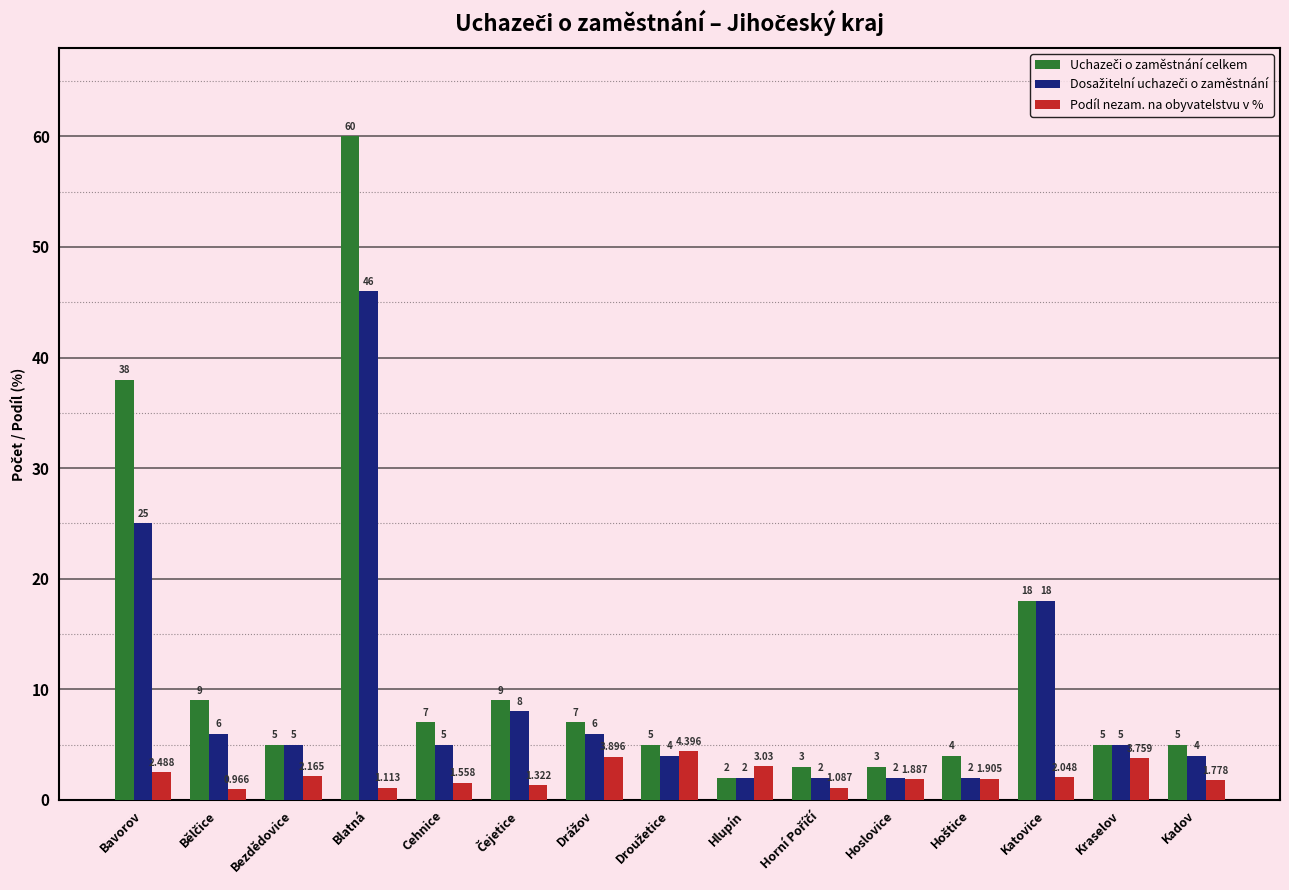

How many values in the Podíl nezam. na obyvatelstvu v % series exceed 1?

14